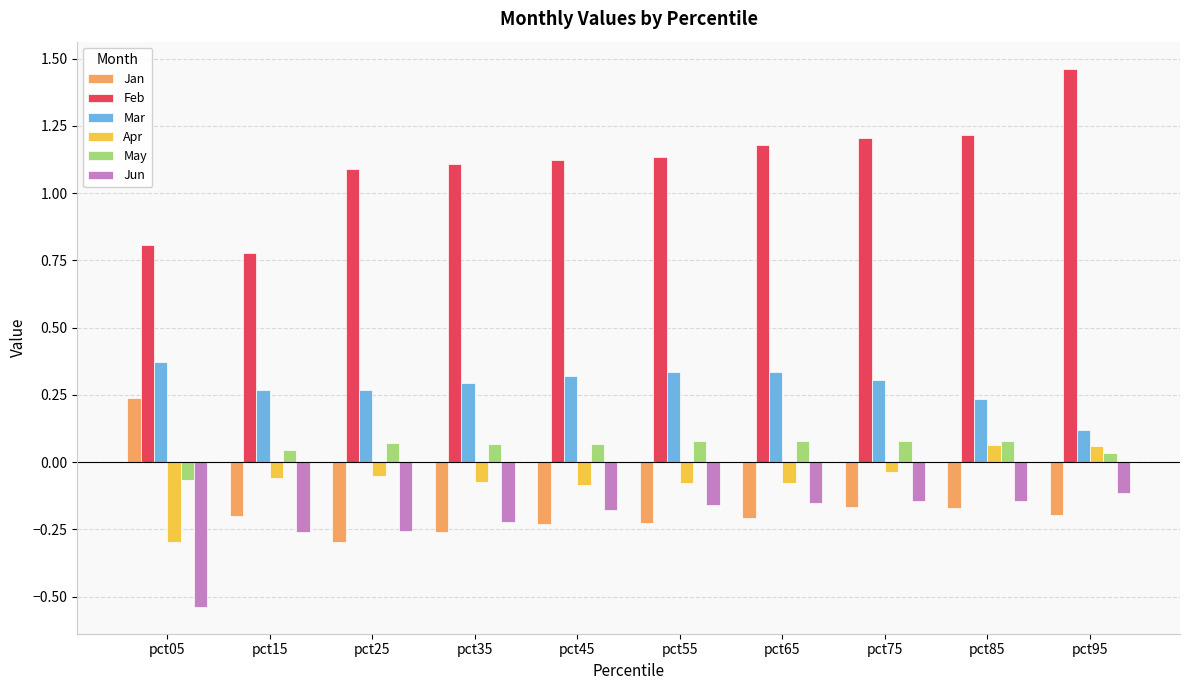

How many bars are there in each group?

6